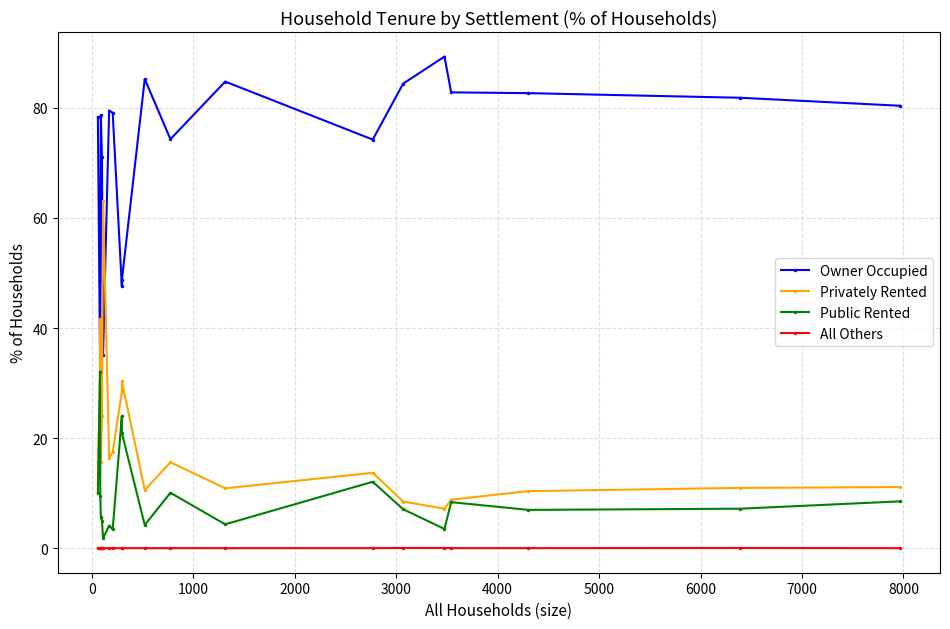

Which series has the largest total across all categories?

Owner Occupied